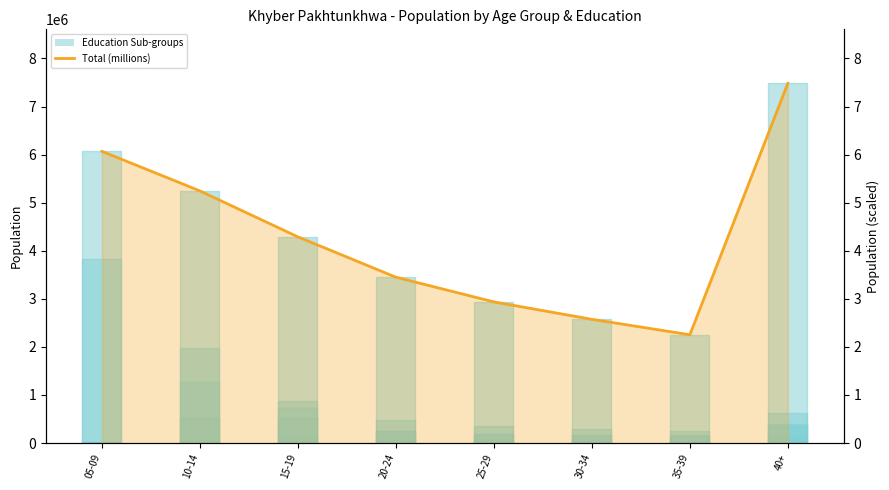

How many lines are shown in the chart?

1